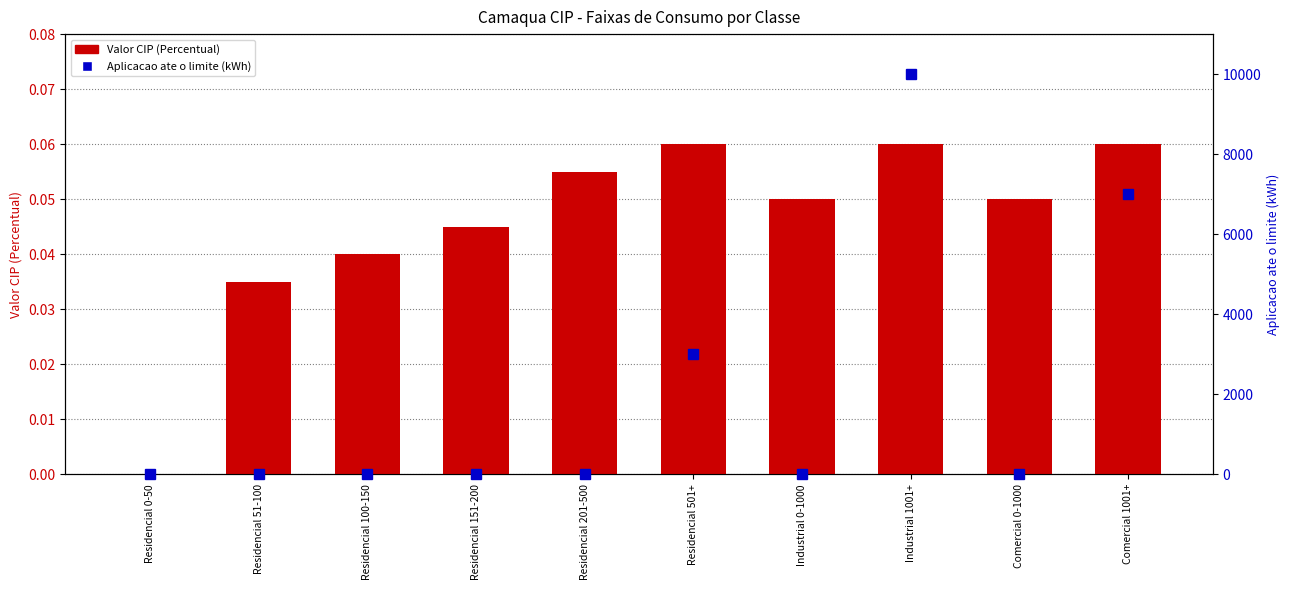

Which series has the largest range (max minus min)?

Aplicacao ate o limite (kWh)